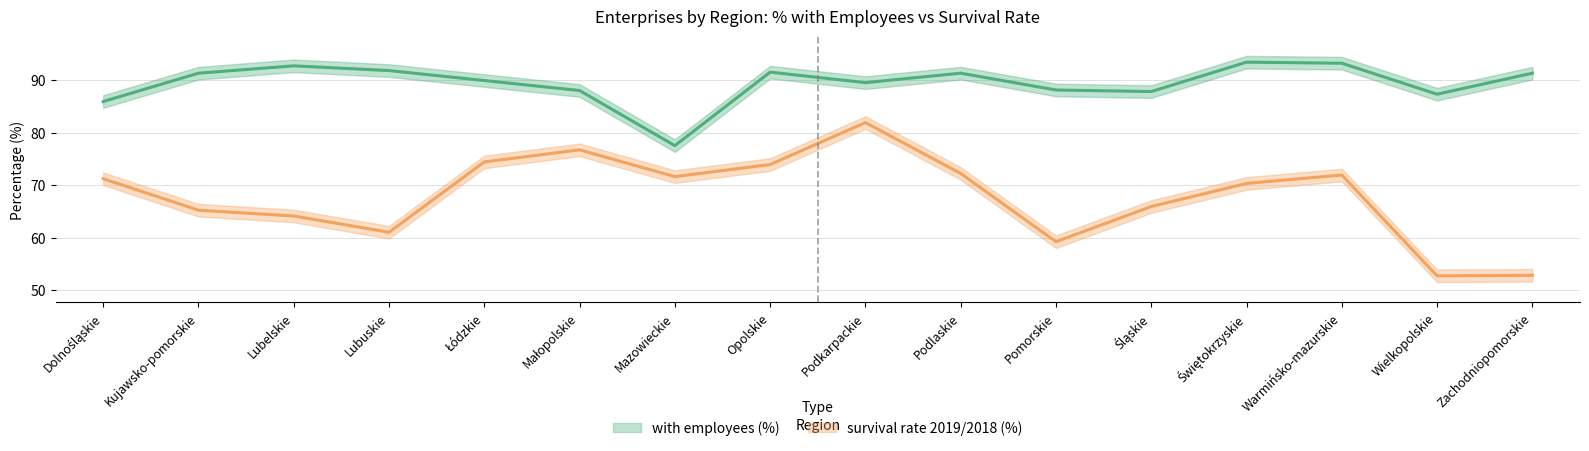

At which category does the chart reach its minimum across all series?

Wielkopolskie